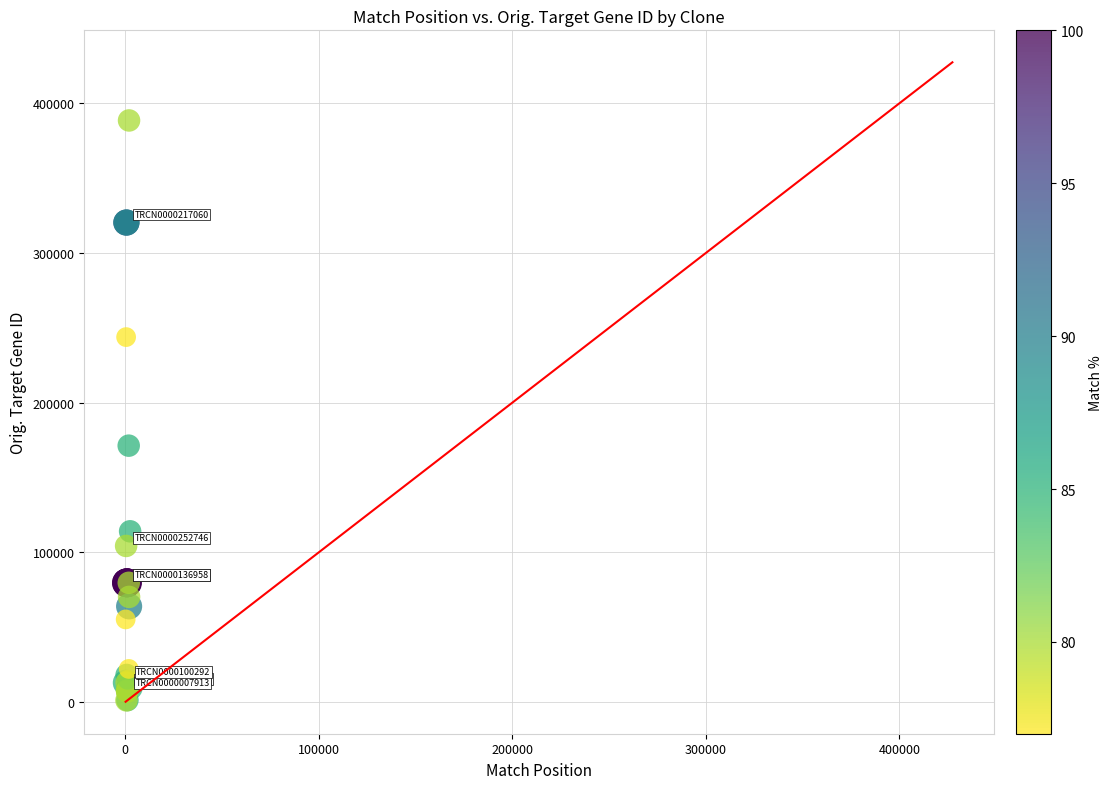

What Y value in the scatter plot is closest to 194816?

171268